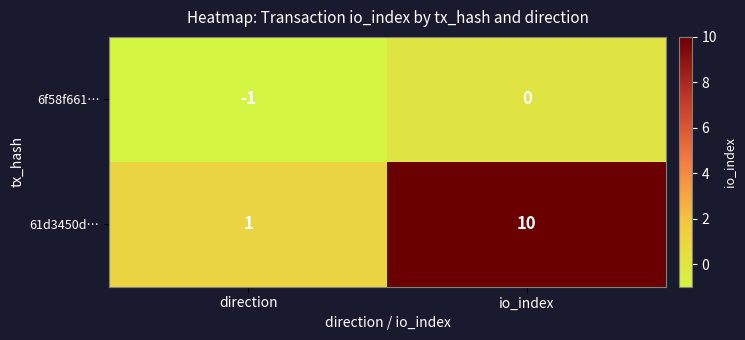

At which label is 6f58f661… closest to 0?

io_index